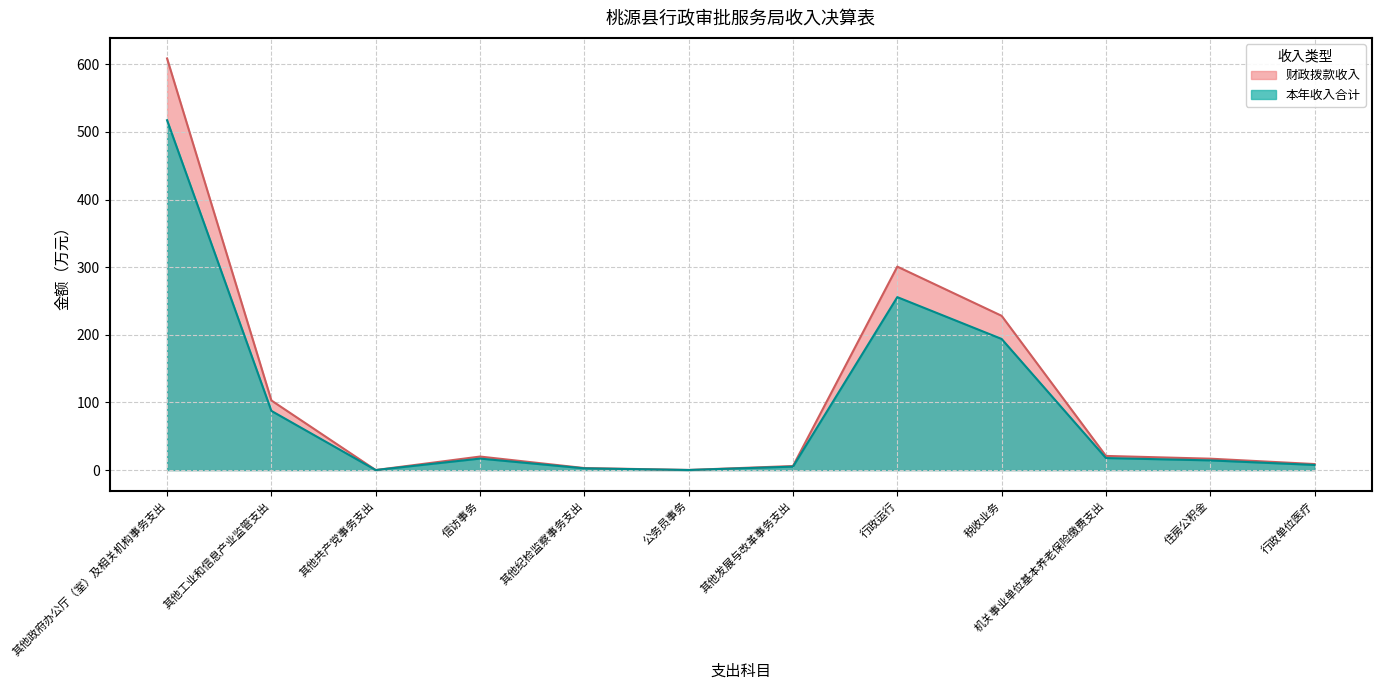

What is the total value across all series at 机关事业单位基本养老保险缴费支出?

38.7